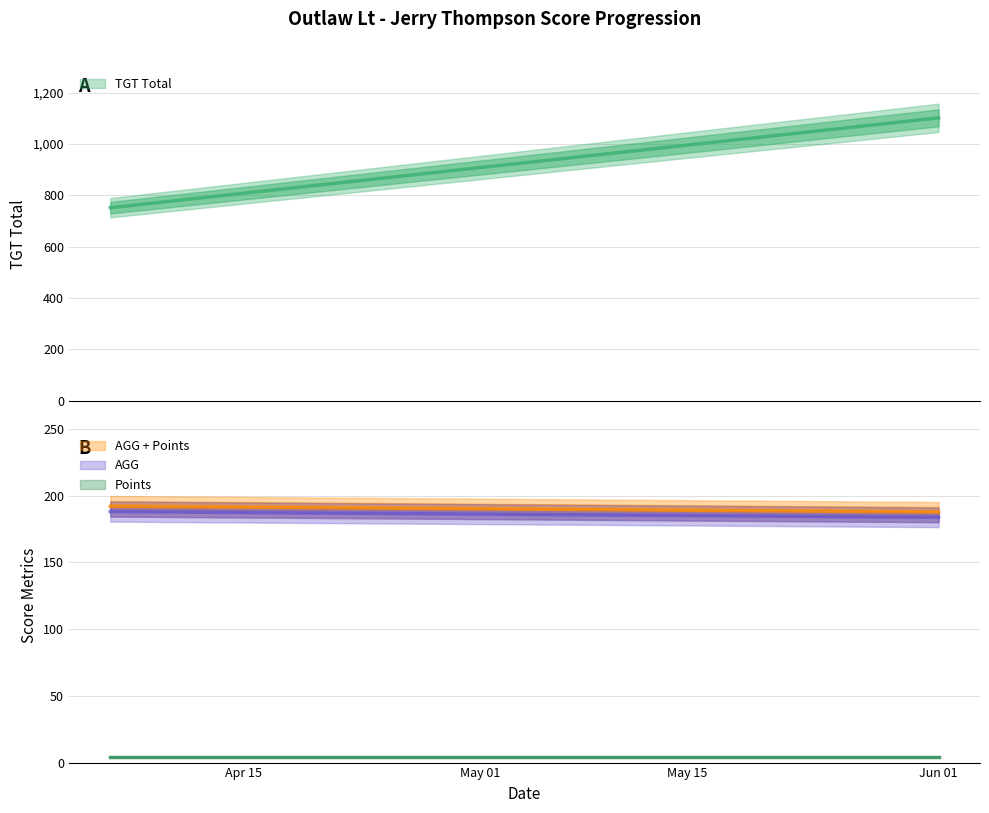

How many AGG values are between 183 and 188?

2